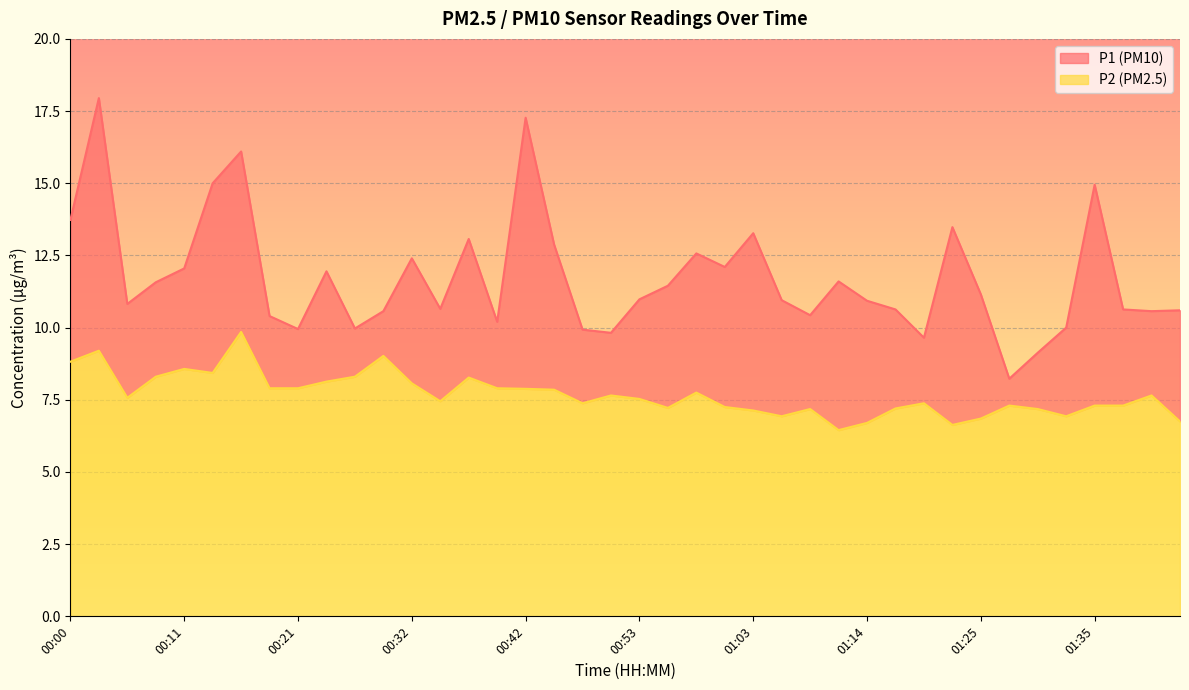

What is the average value of the P1 series?

11.7